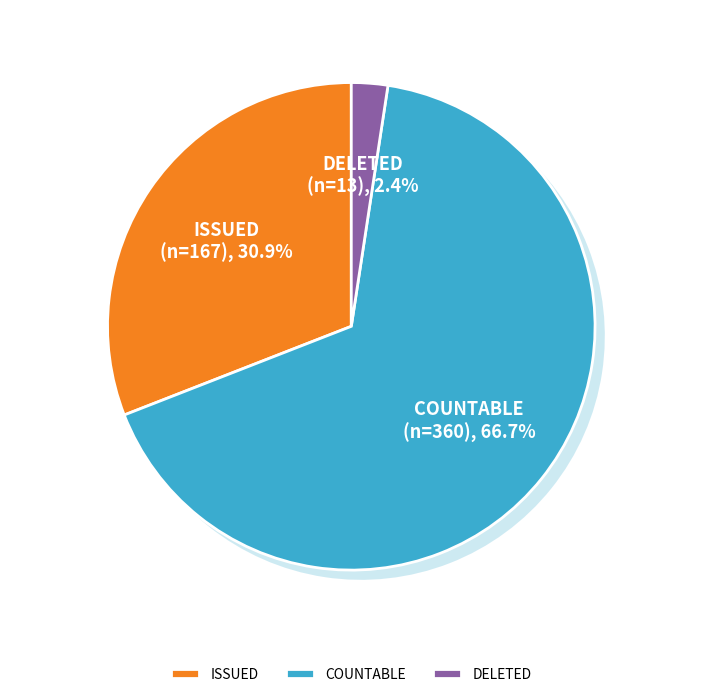

What percentage do ISSUED and COUNTABLE together represent?

24.5%